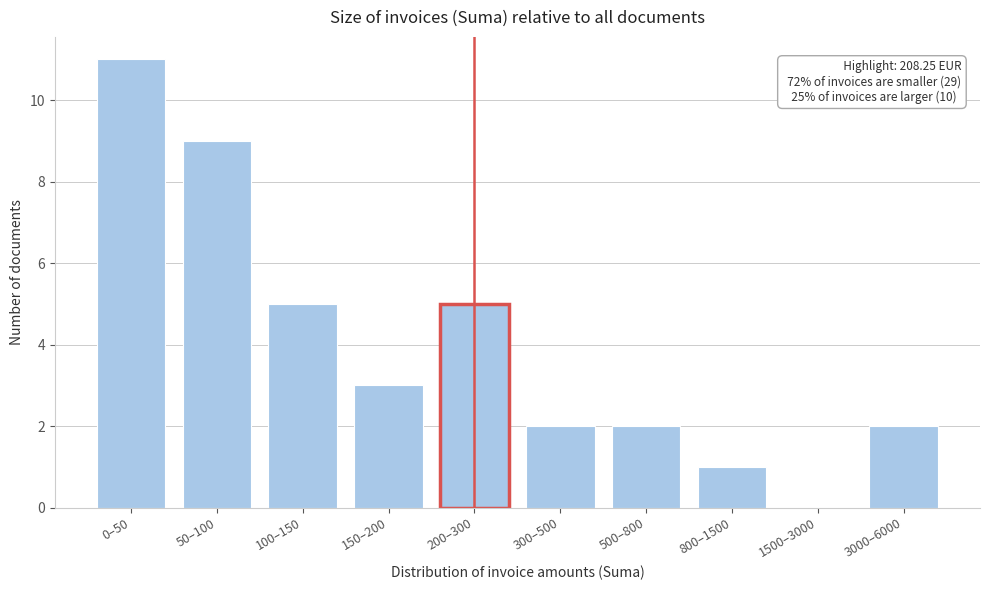

Reading left to right, transcribe all the data shown in this chart.

0–50=11	50–100=9	100–150=5	150–200=3	200–300=5	300–500=2	500–800=2	800–1500=1	1500–3000=0	3000–6000=2